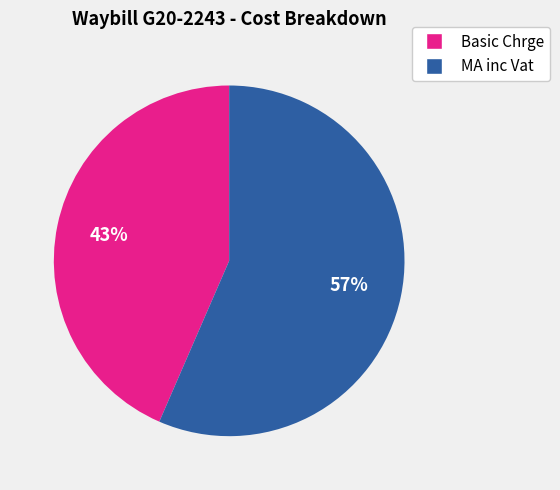

To the nearest percent, what portion does MA inc Vat represent?

57%